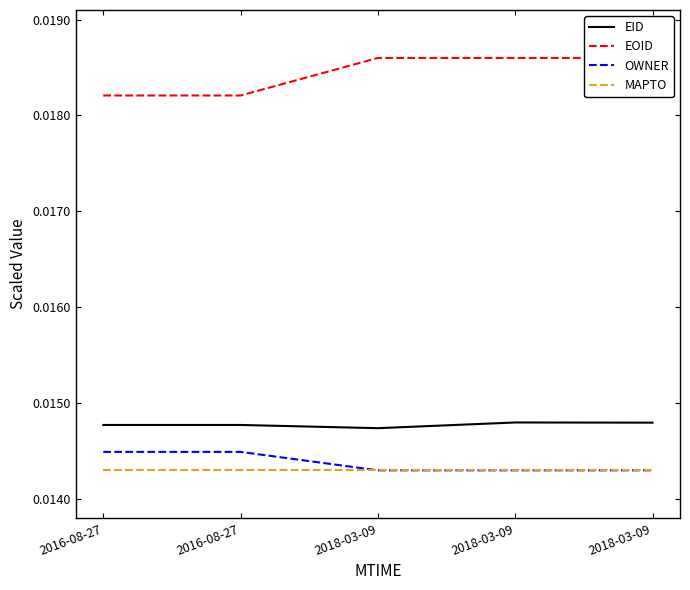

In EID, how many points are higher than both neighbors (excluding endpoints)?

2